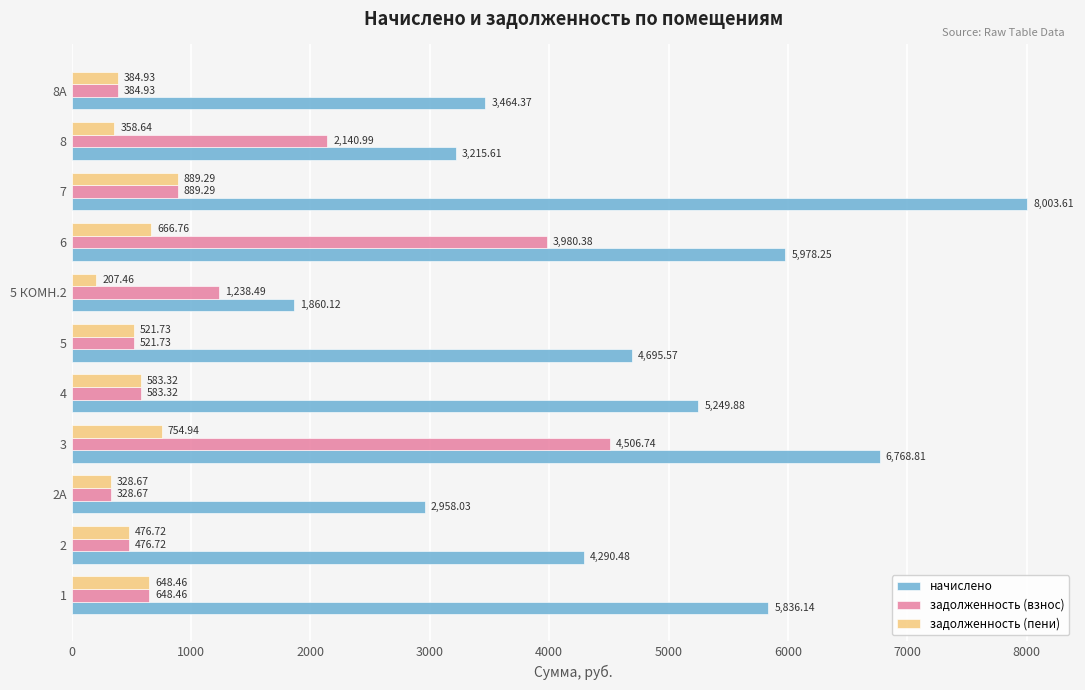

What are all the series names shown in the legend?

начислено, задолженность (взнос), задолженность (пени)